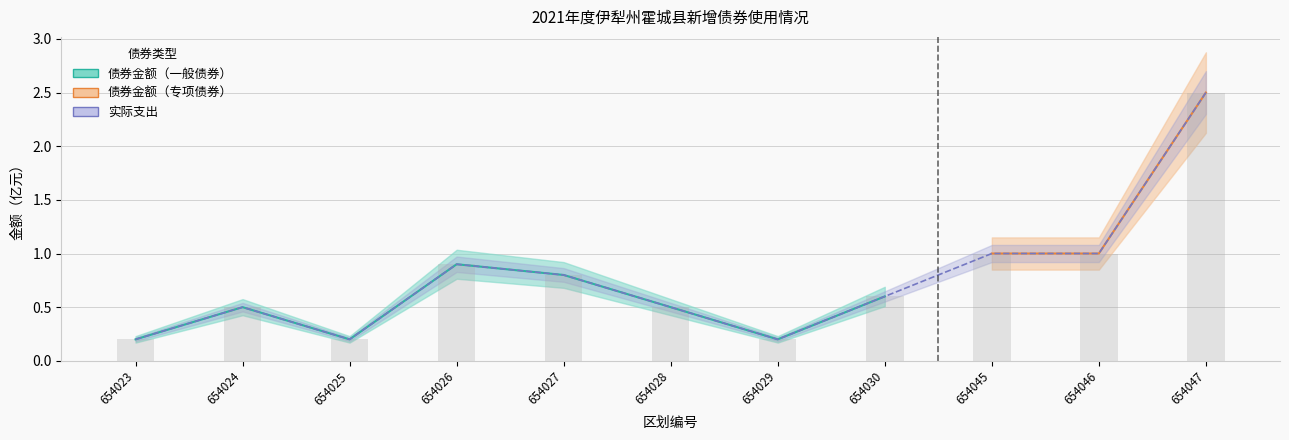

What is the difference between the second highest and minimum values in the 债券金额 series?

0.8